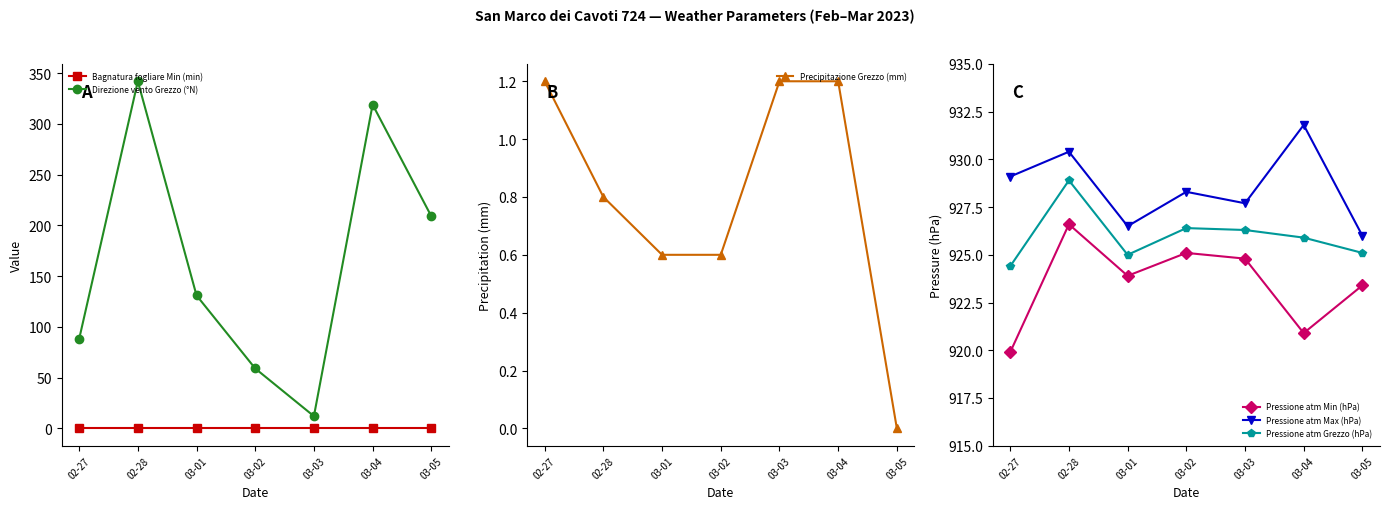

Between 03-04 and 03-05, which series saw the biggest shift?

Direzione vento Grezzo (°N)